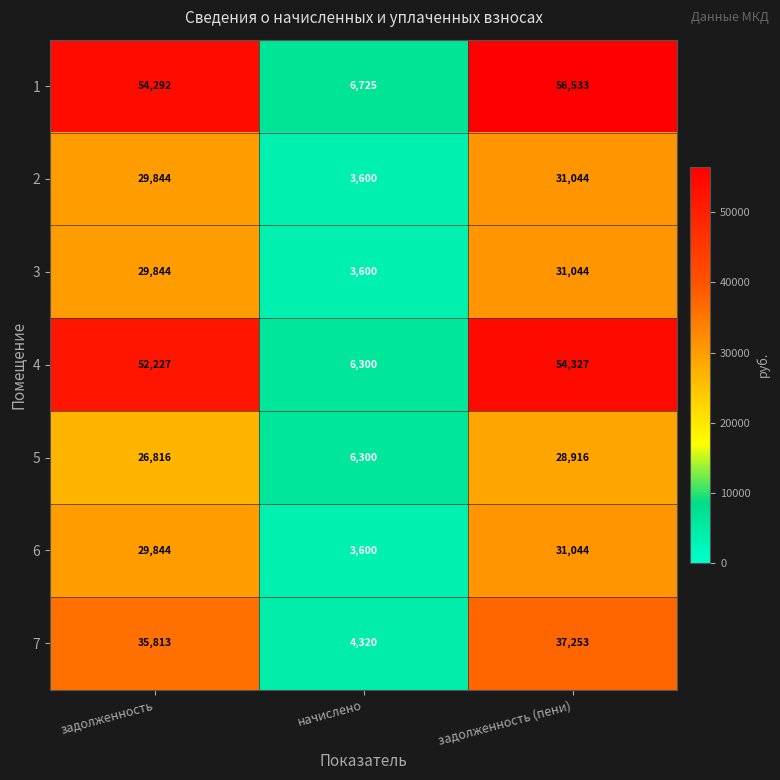

Rank the categories by 2 value from lowest to highest.

начислено, задолженность, задолженность (пени)